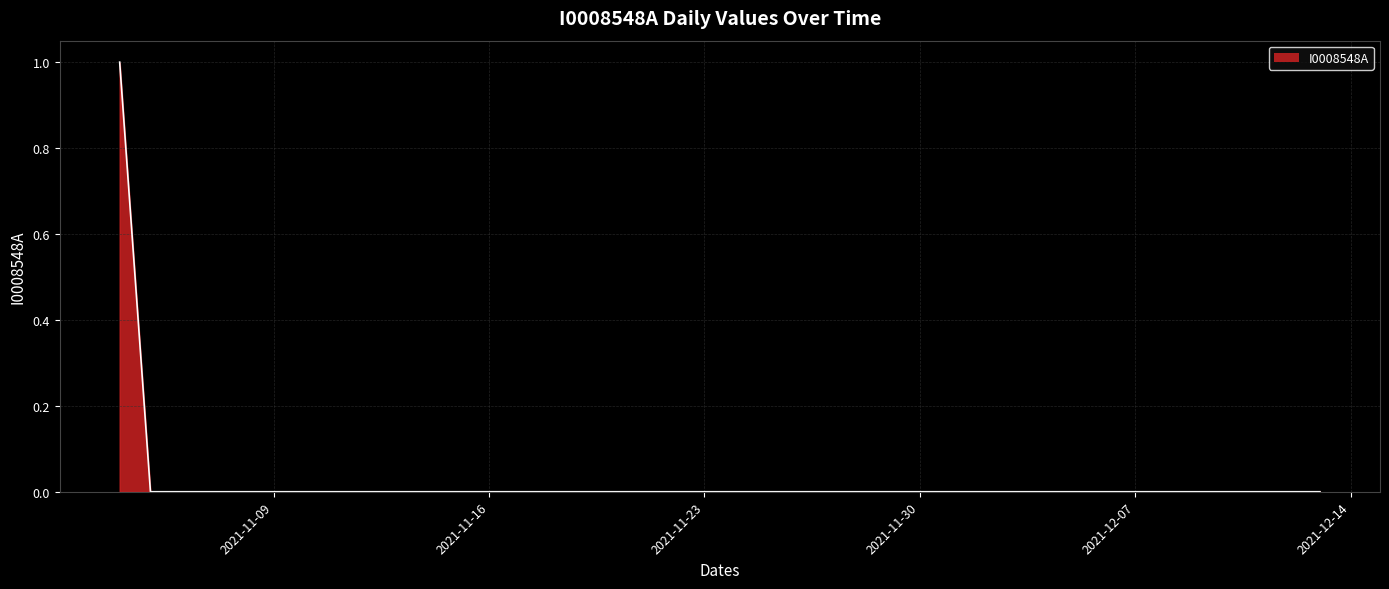

How many lines are shown in the chart?

1